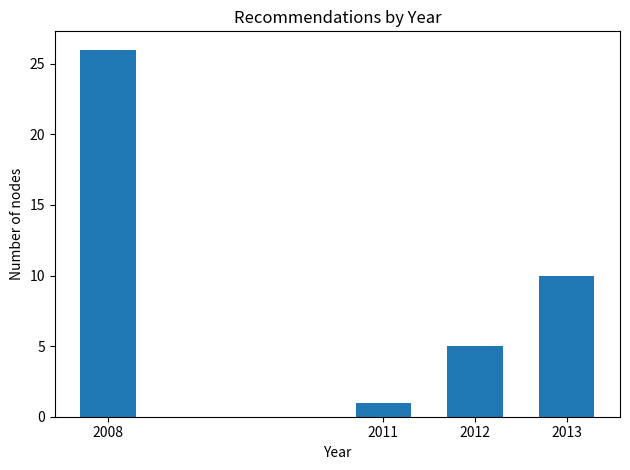

Reading left to right, what are all the values shown in this chart?

2008=26	2011=1	2012=5	2013=10